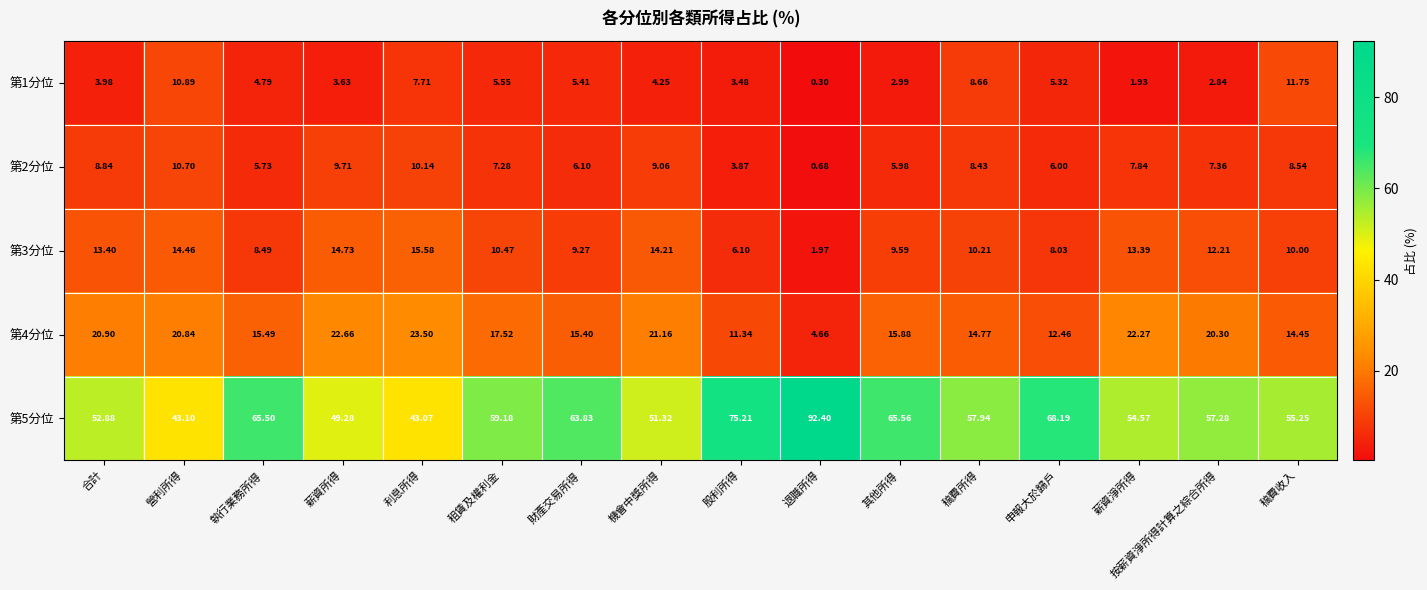

Which series has the widest spread of values?

第5分位